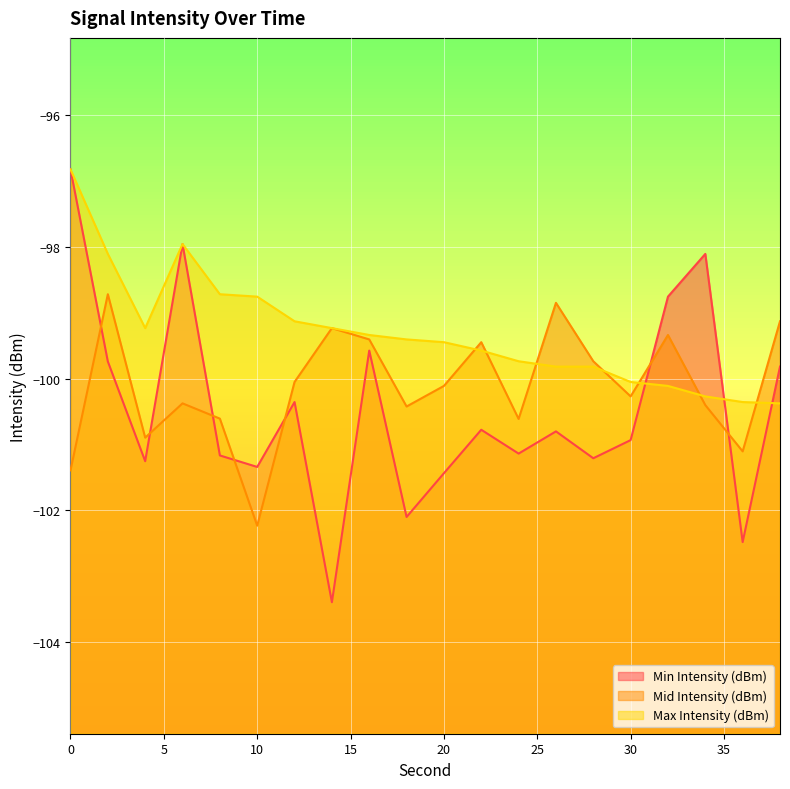

At which label is Max Intensity (dBm) closest to -98?

6